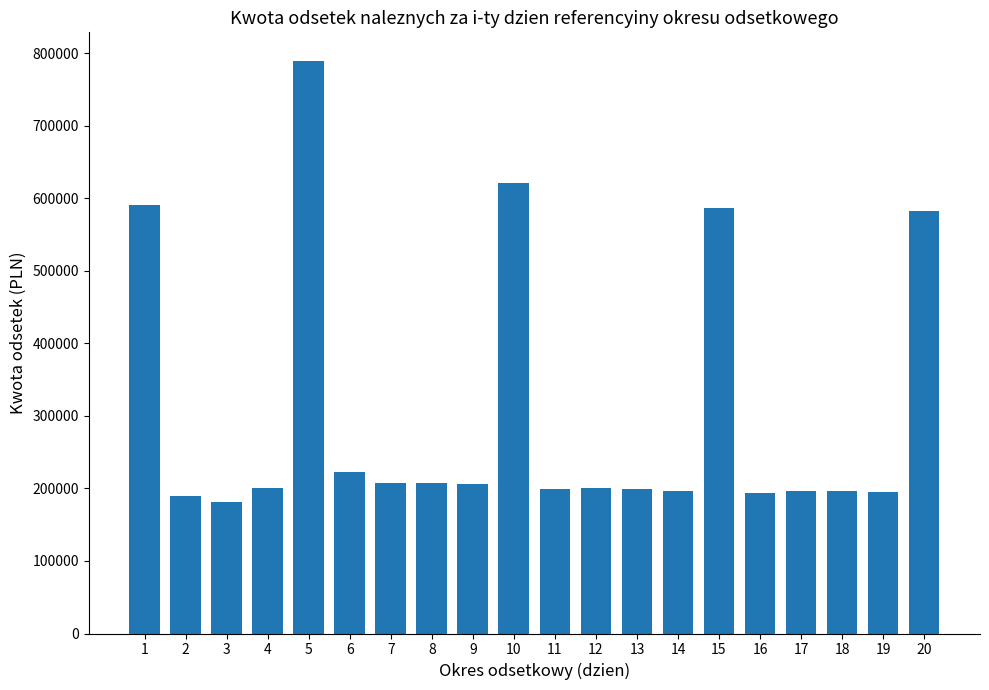

What is the value of the 11th bar from the left?

199365.5